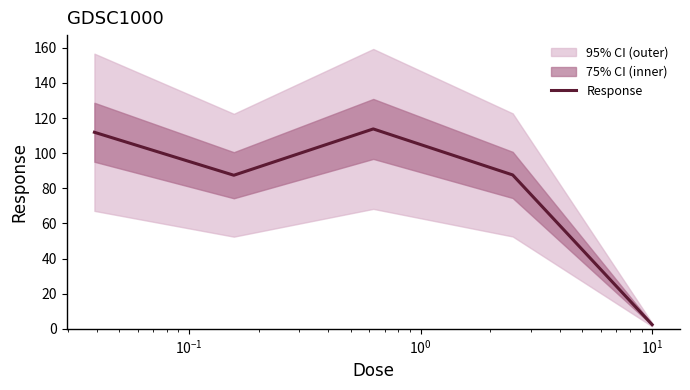

True or false: there are more than 0 points higher than both neighbors.

True